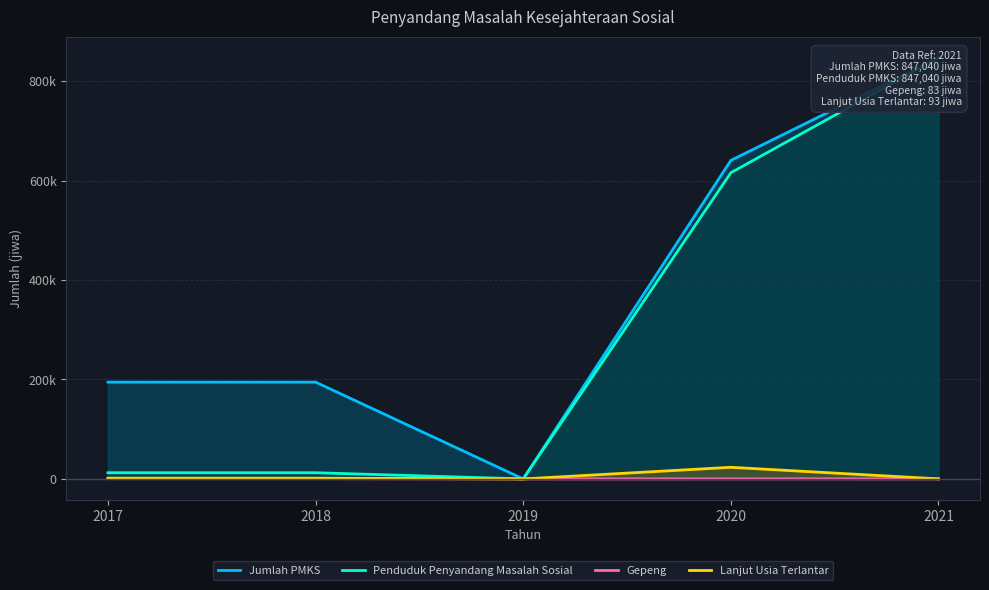

At which category does Lanjut Usia Terlantar reach its first local valley?

2019